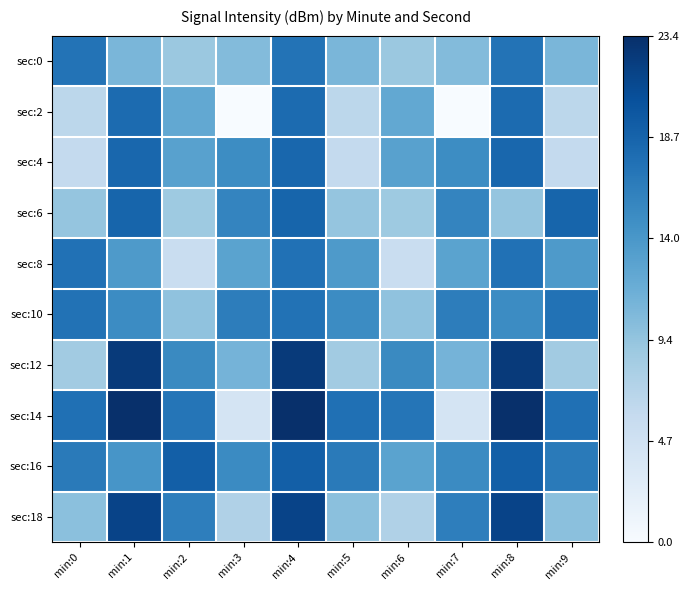

Which series has the widest spread of values?

sec:14